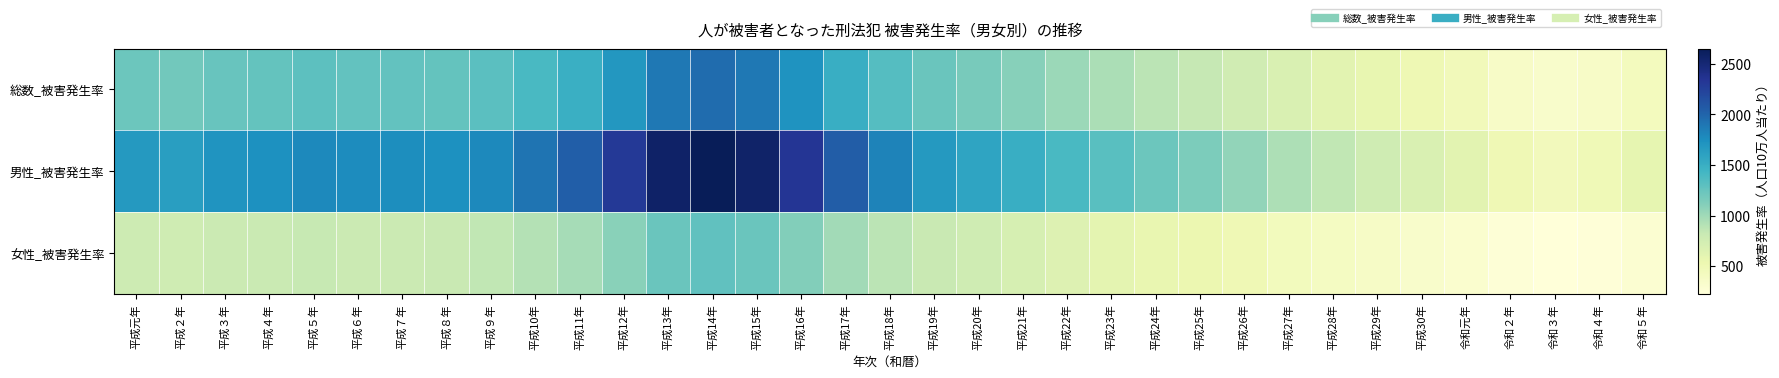

Which label corresponds to the smallest value in the chart?

令和３年